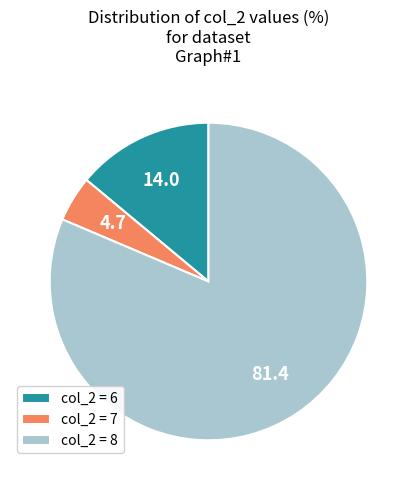

Rank the categories by value from highest to lowest.

col_2 = 8, col_2 = 6, col_2 = 7